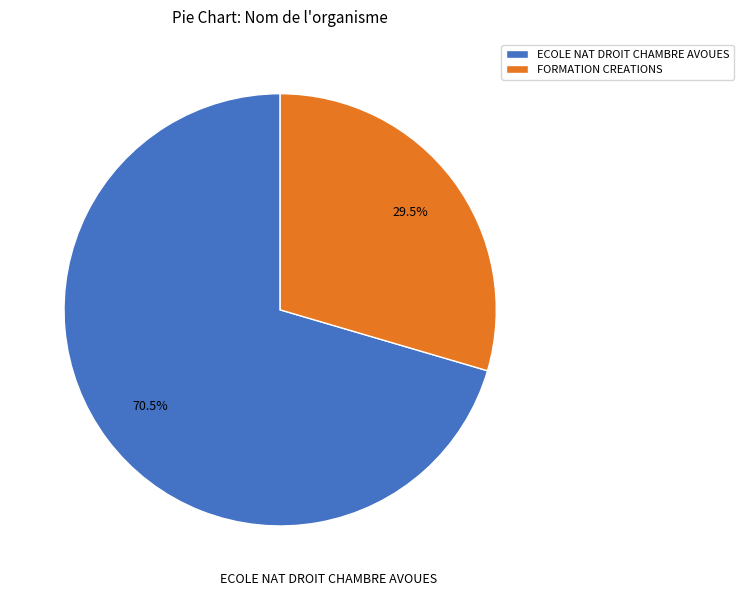

What is the smallest slice in the pie chart?

FORMATION CREATIONS